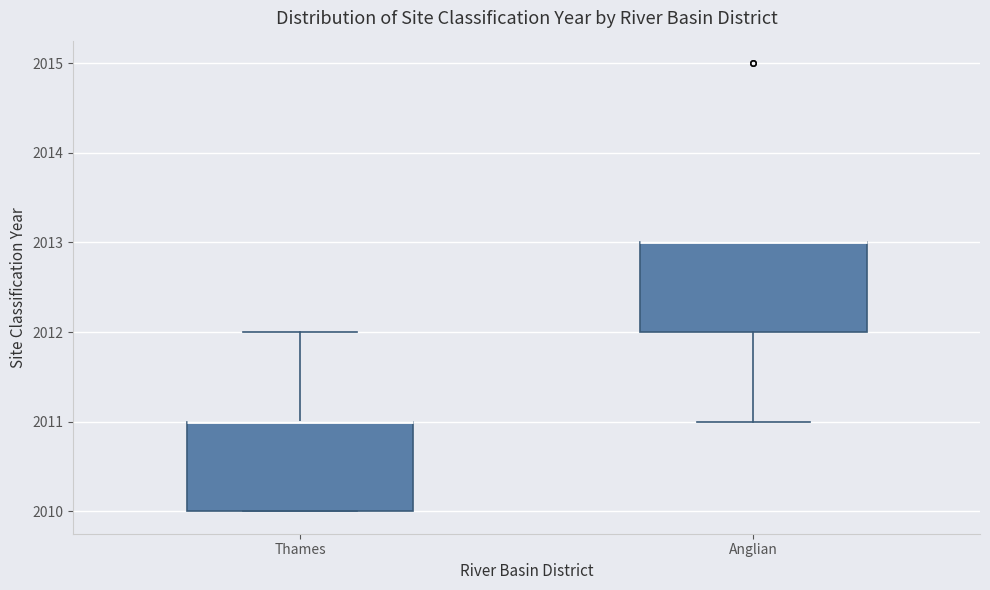

Reading left to right, transcribe this box plot: for each box, give where its median line is, the range the box spans, and where its two whiskers end, as read against the y-axis. The values are not printed on the chart, so give them approximately, as read against the axis.

Thames: median 2011 (drawn on the box's upper edge), box 2010 to 2011, whiskers 2010 to 2012
Anglian: median 2013 (drawn on the box's upper edge), box 2012 to 2013, whiskers 2011 to 2013